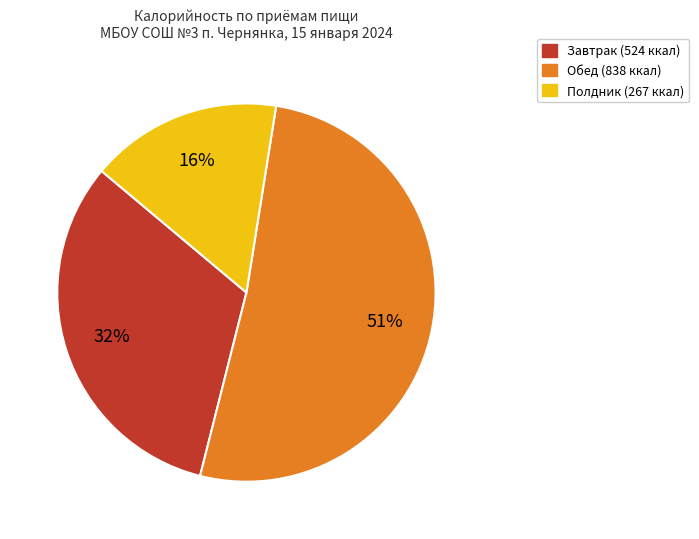

To the nearest percent, what is the average slice percentage?

33%